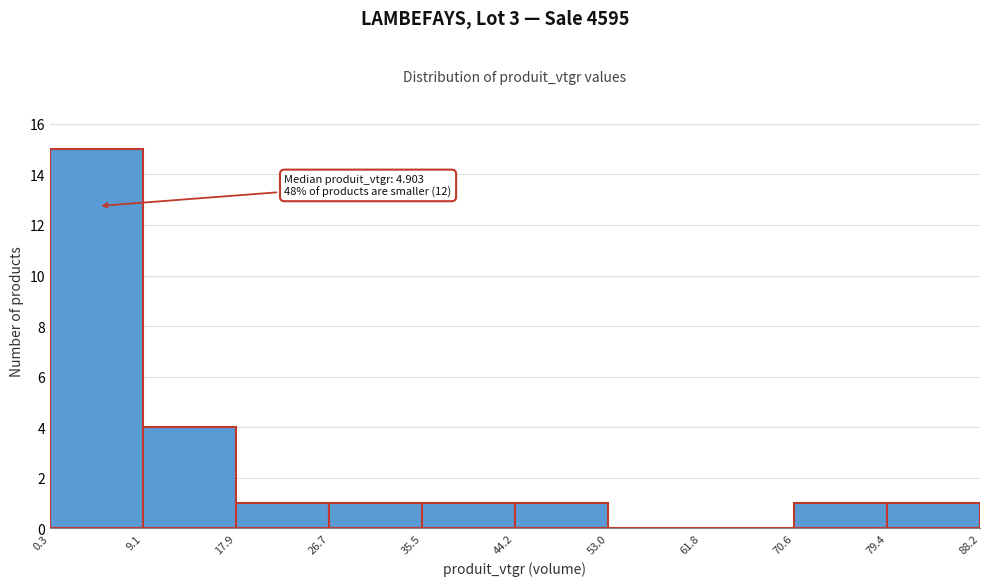

Over which range of the x-axis is the bar tallest?

0.3 to 9.1